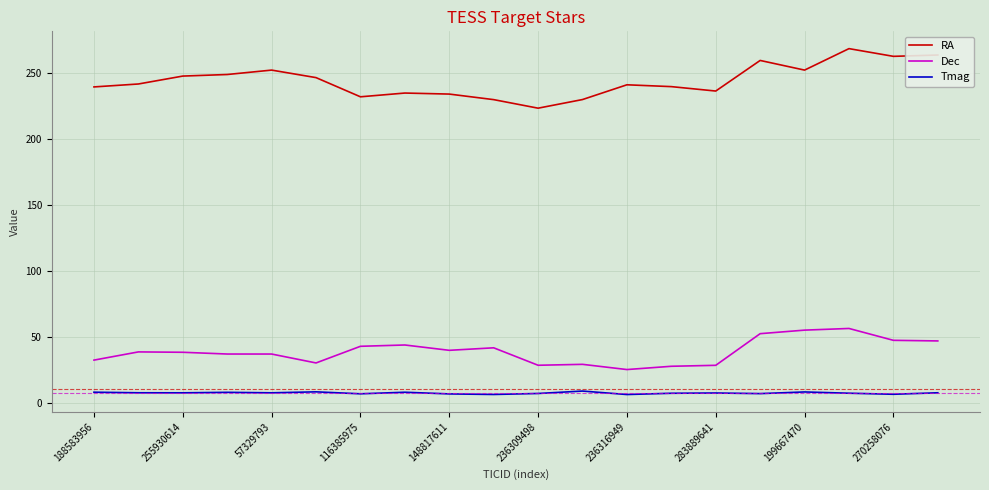

What is the minimum value for Dec?

25.3